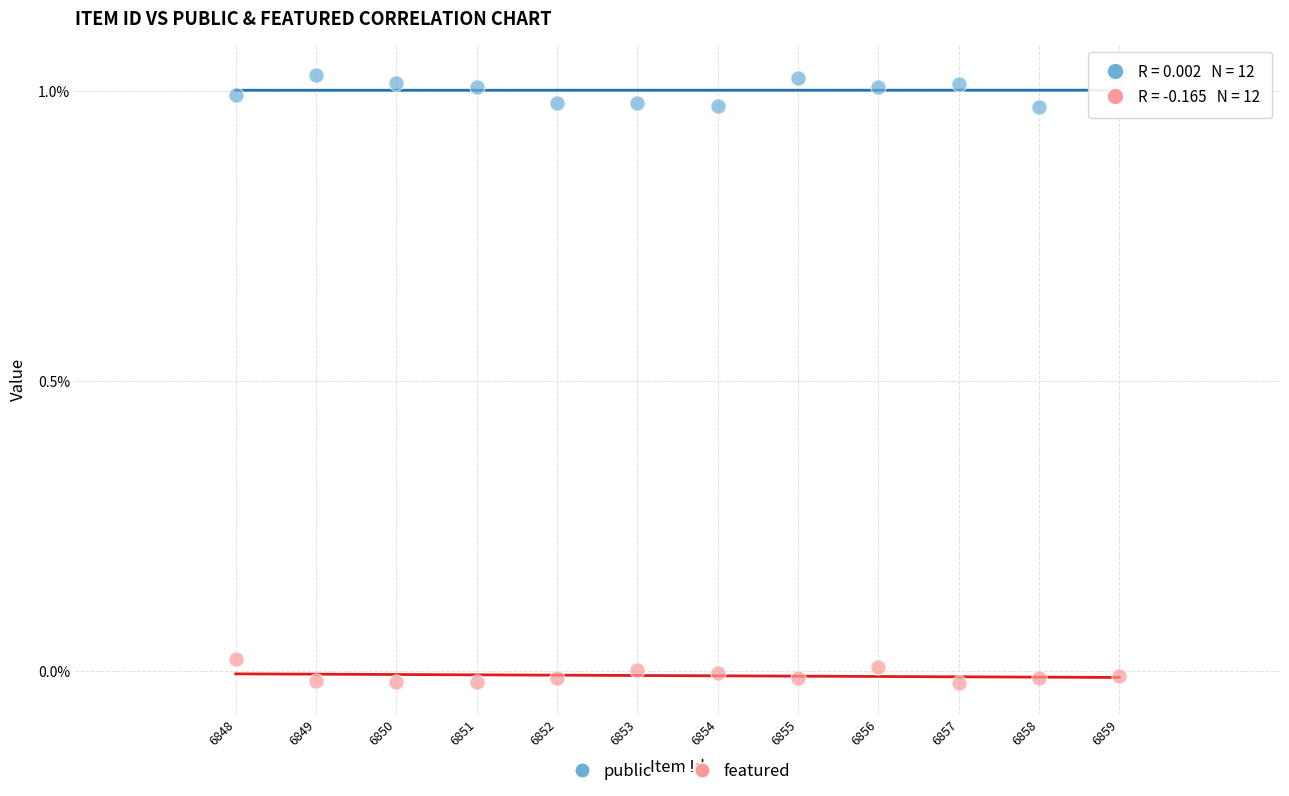

What are all the series names shown in the legend?

public, featured